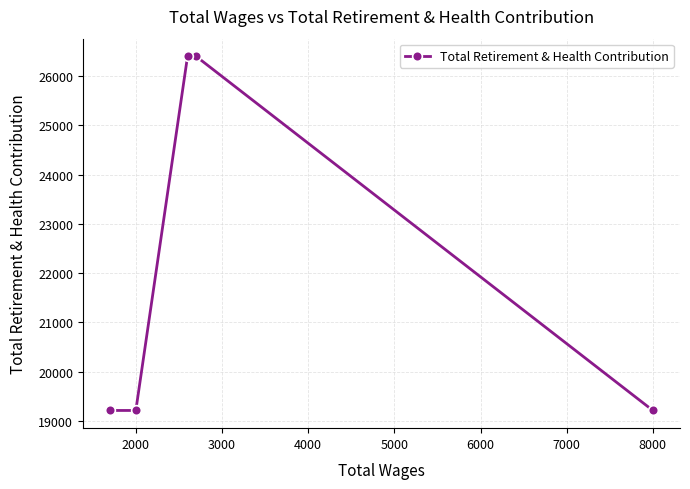

The value at 2000 is 19213. True or false?

True